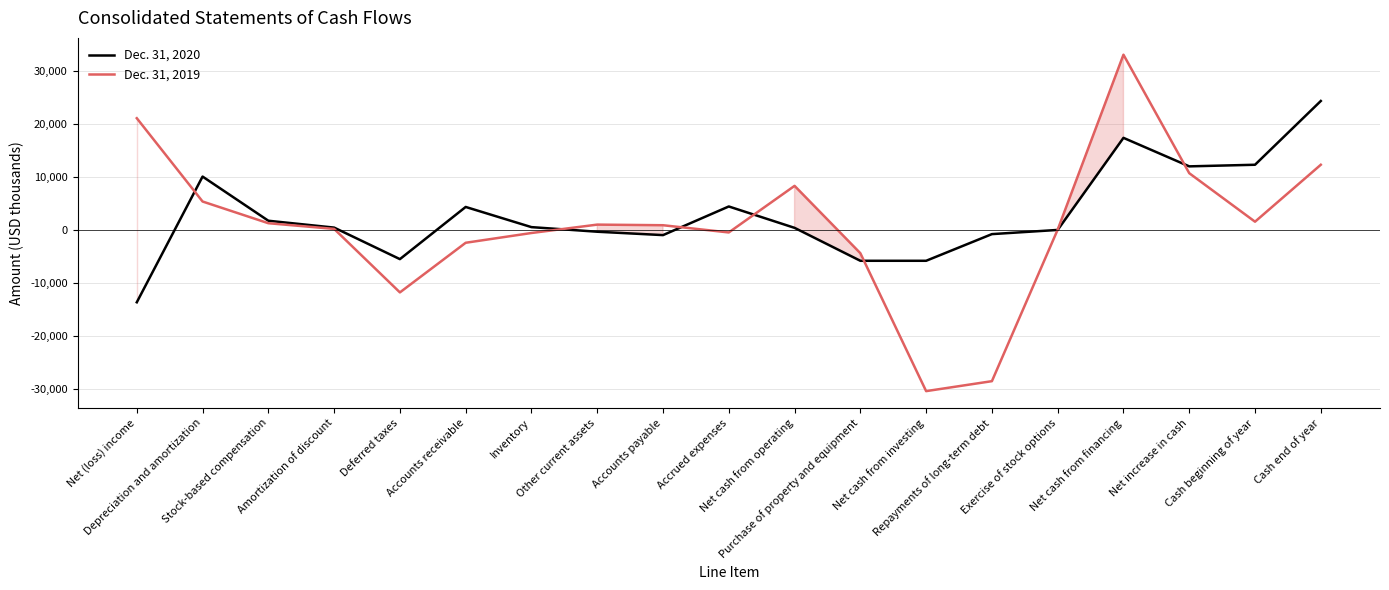

List the series in order of their peak value, highest first.

Dec. 31, 2019, Dec. 31, 2020